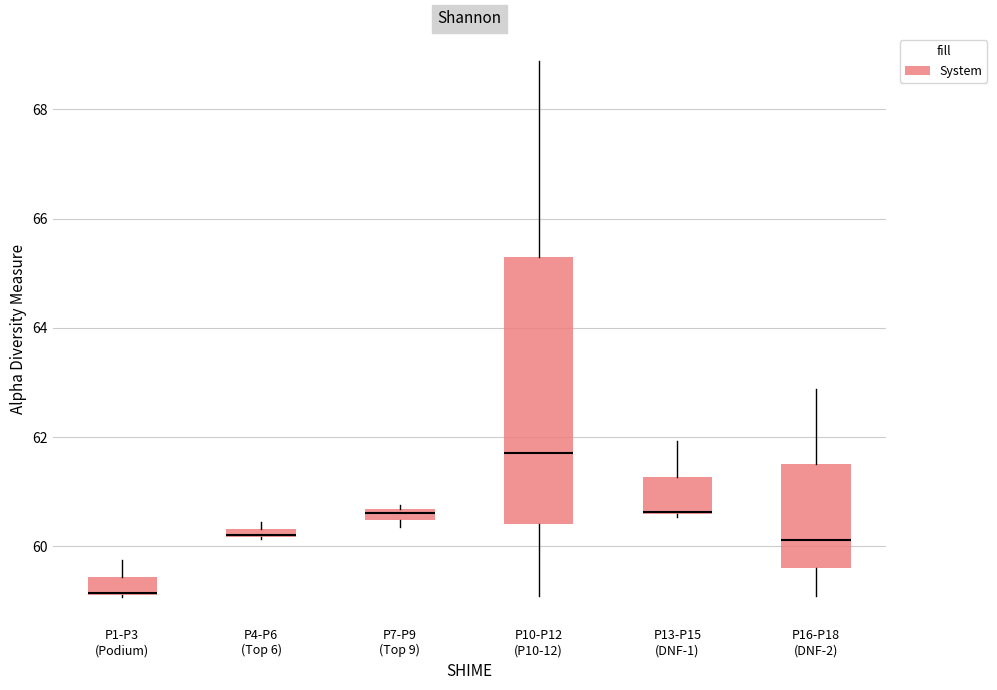

Comparing the boxes themselves (not the whiskers), which one is the tallest?

P10-P12 (P10-12)